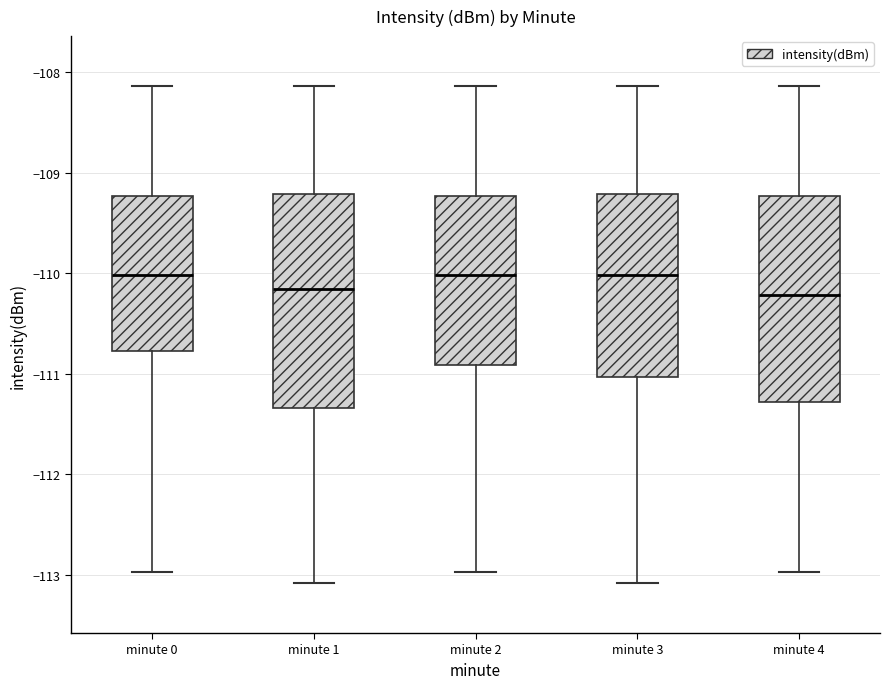

Where does the lower whisker of the box for minute 1 end on the y-axis? The values are not printed on the chart, so give them approximately, as read against the axis.

-113.1